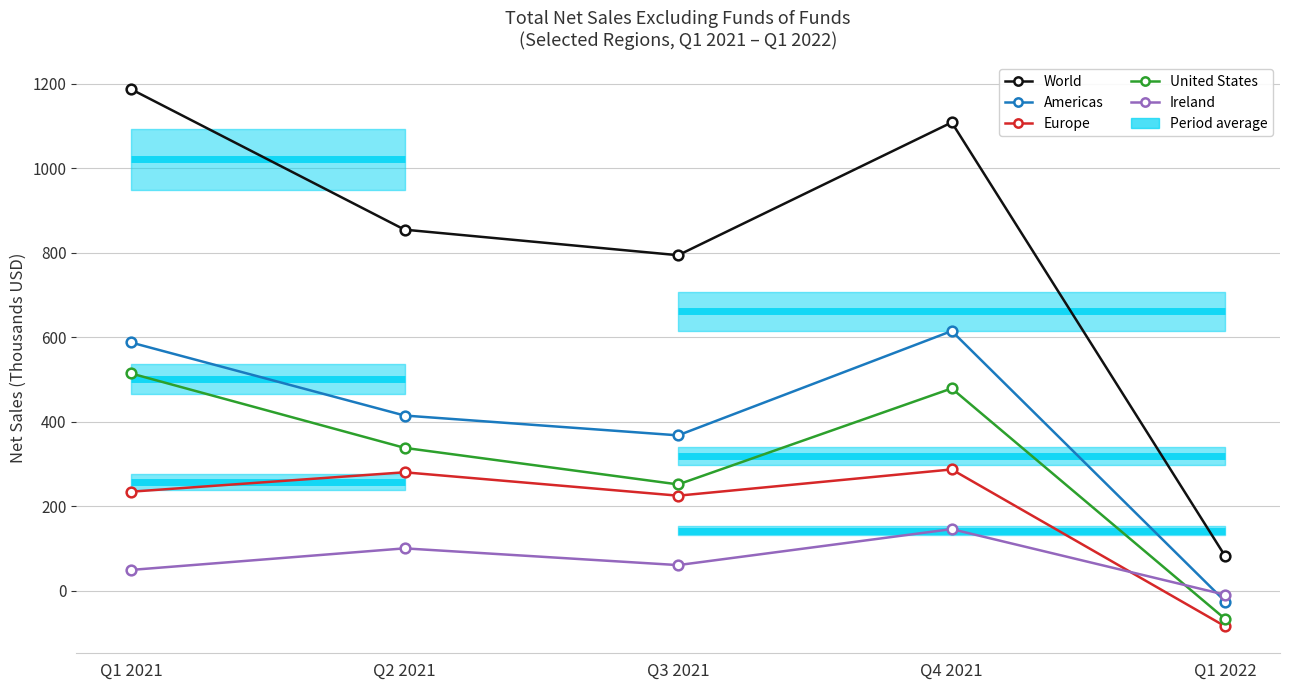

True or false: United States and Ireland cross at least once.

True